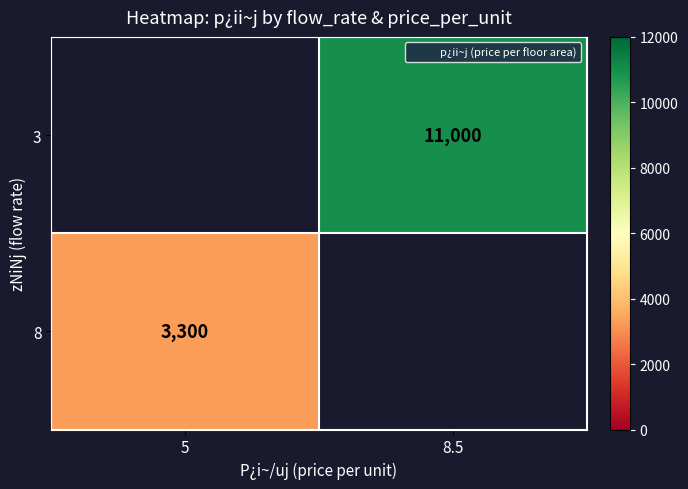

Which category has the highest value in the 8 series?

5